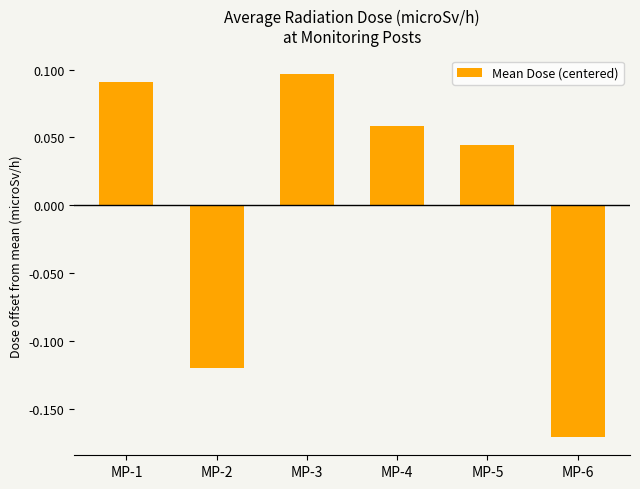

Which label corresponds to the largest value in the chart?

MP-3